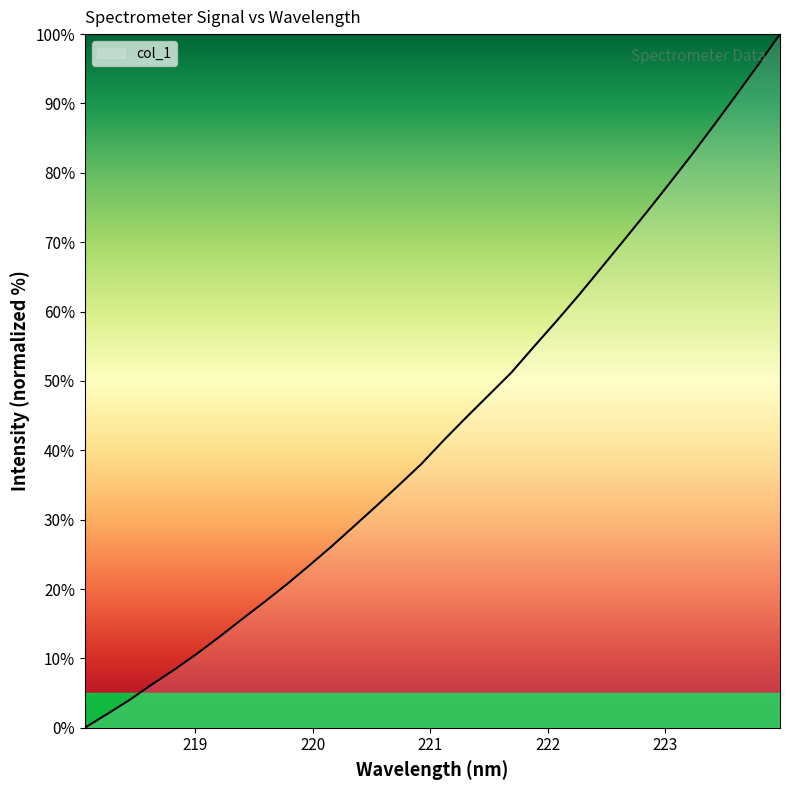

What is the greatest value displayed?

100.0